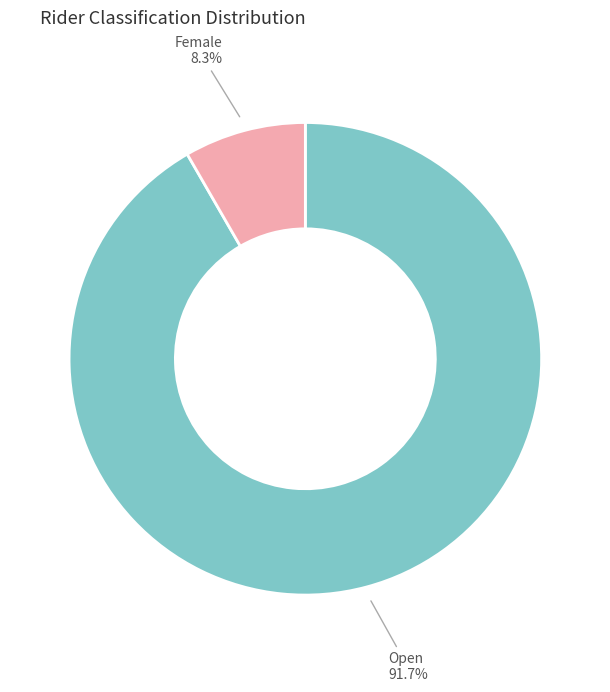

Is there a majority slice in this chart?

Yes